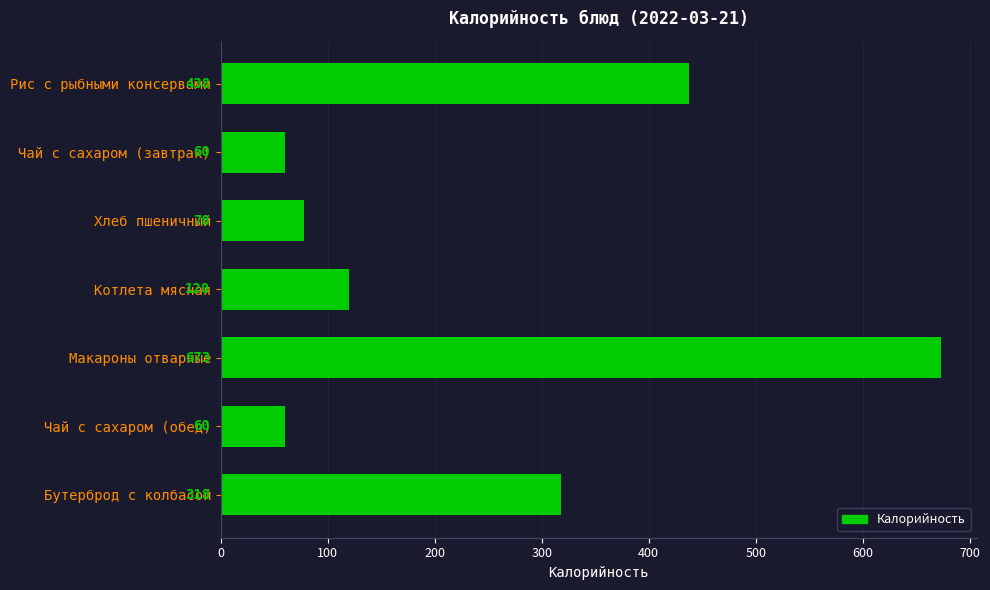

What is the ratio of the value at Бутерброд с колбасой to the value at Макароны отварные?

0.5